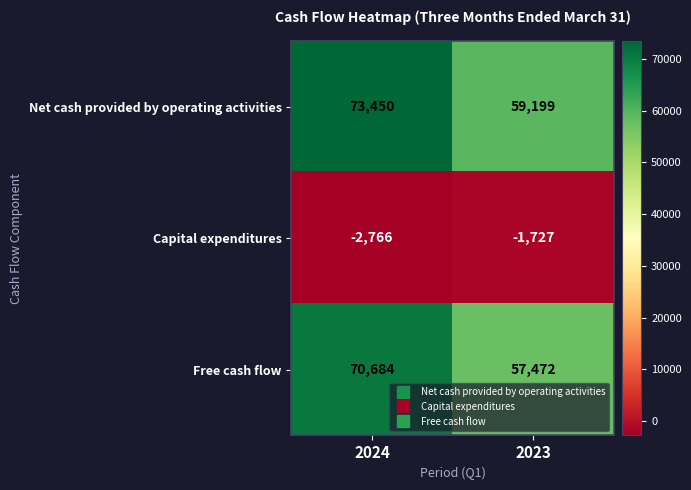

The value of Net cash provided by operating activities at 2023 is 59199. True or false?

True